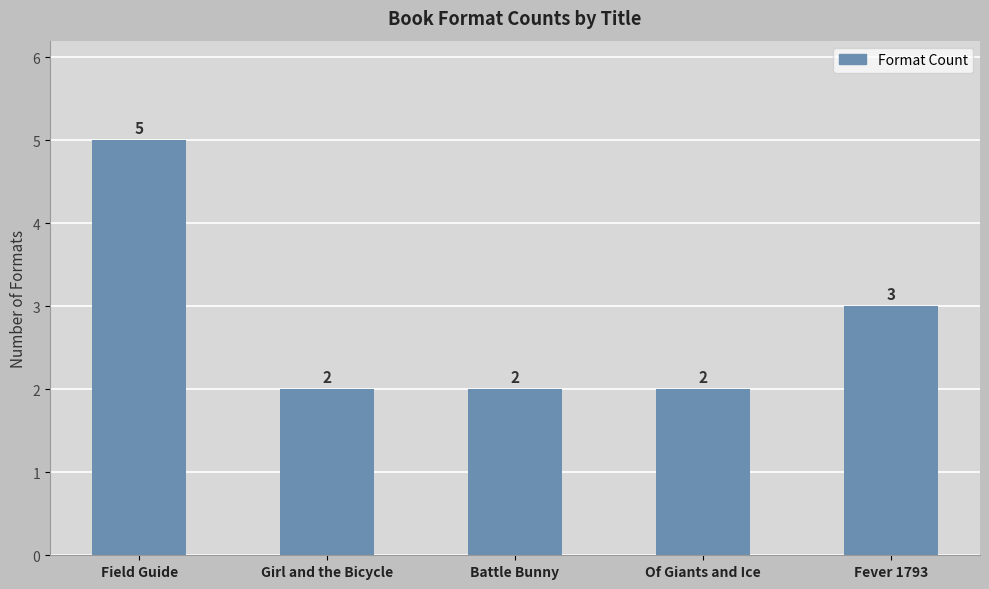

How many values are between 2 and 3?

4